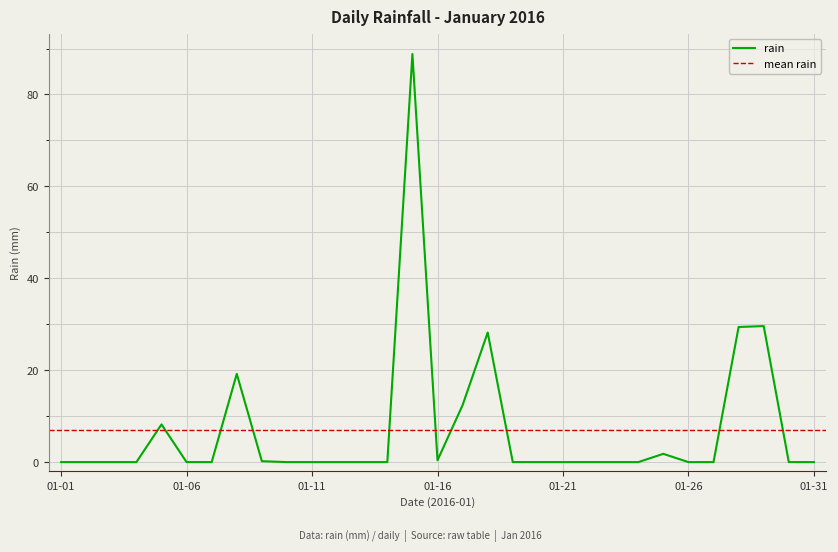

What is the highest value of the rain series?

88.8